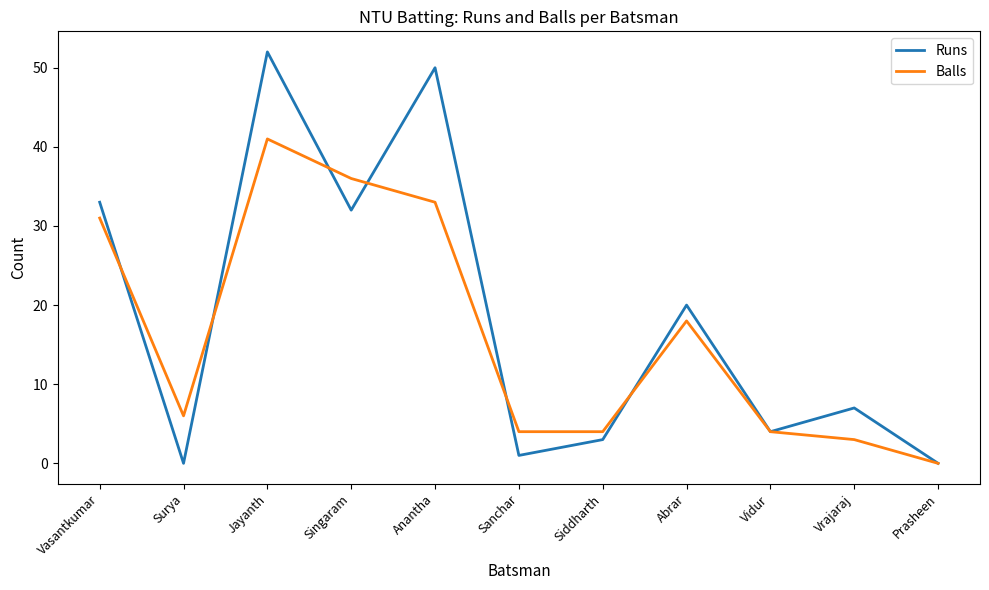

Is it true that Balls equals 30 at Abrar?

False